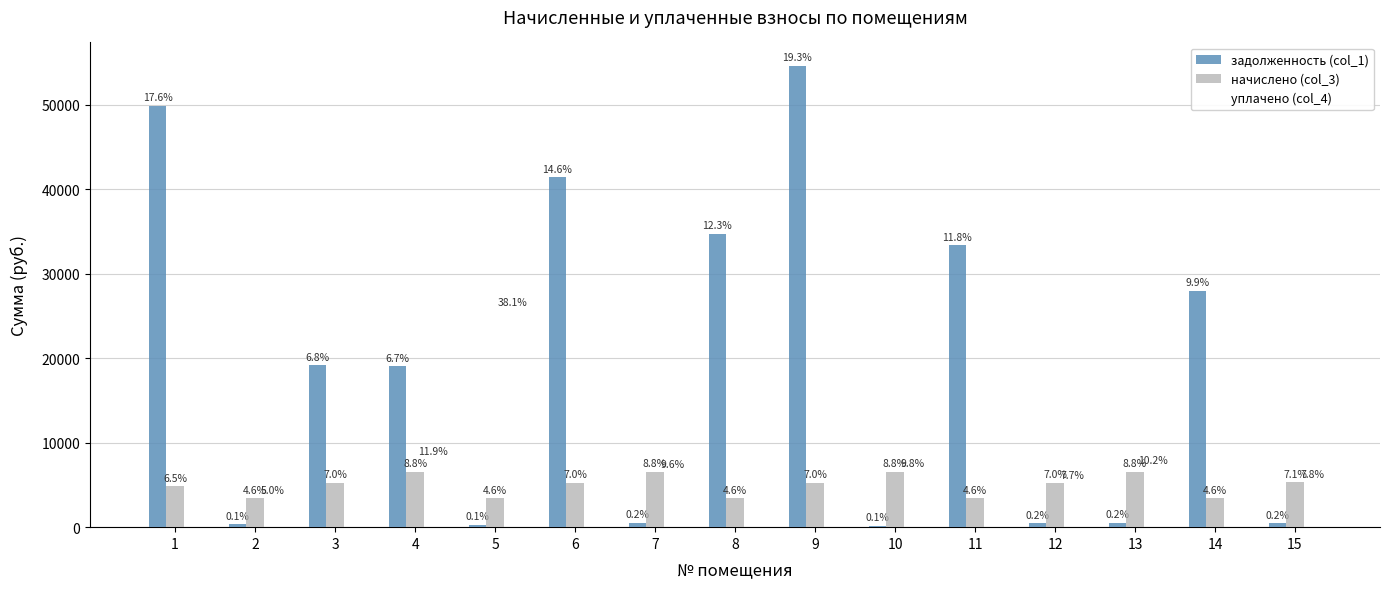

How many bars are there in total?

30